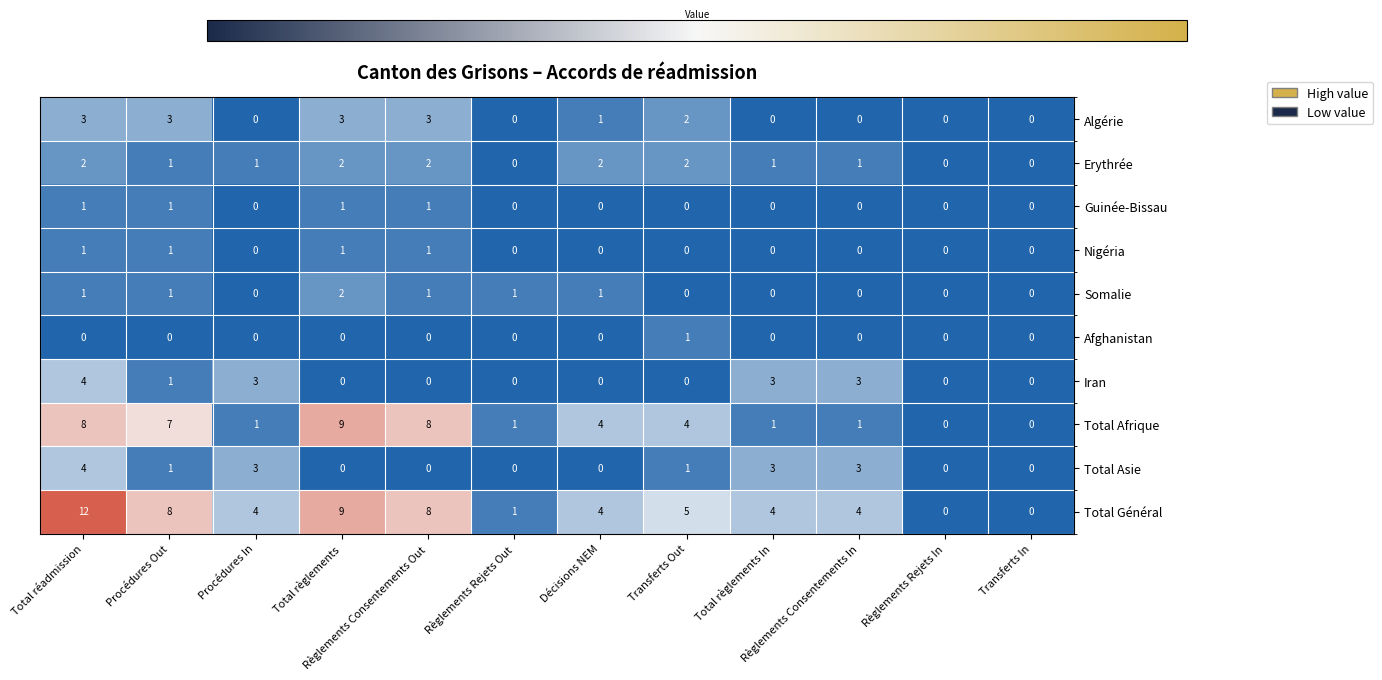

Which series has the widest spread of values?

Total Général